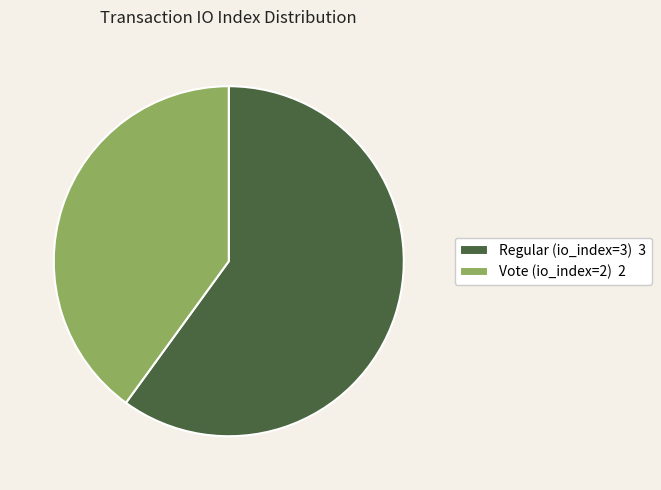

How many segments does this pie chart have?

2